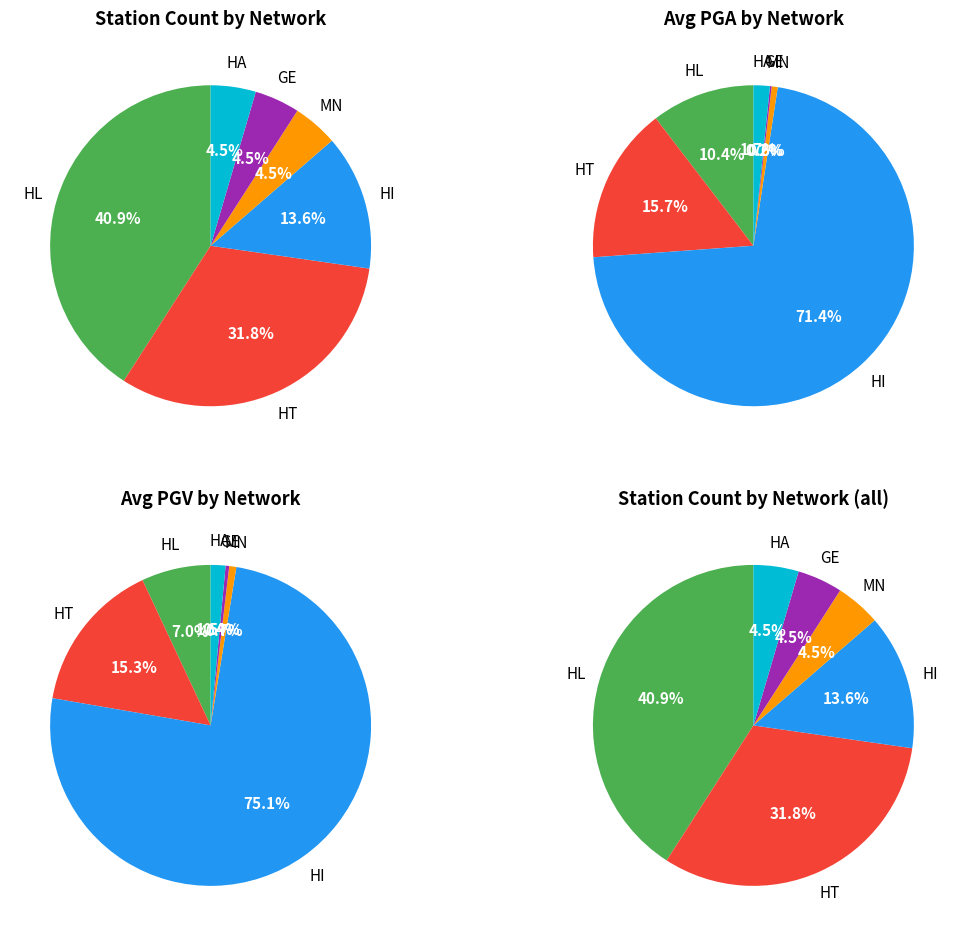

Rank the categories by value from lowest to highest.

MN, GE, HA, HI, HT, HL